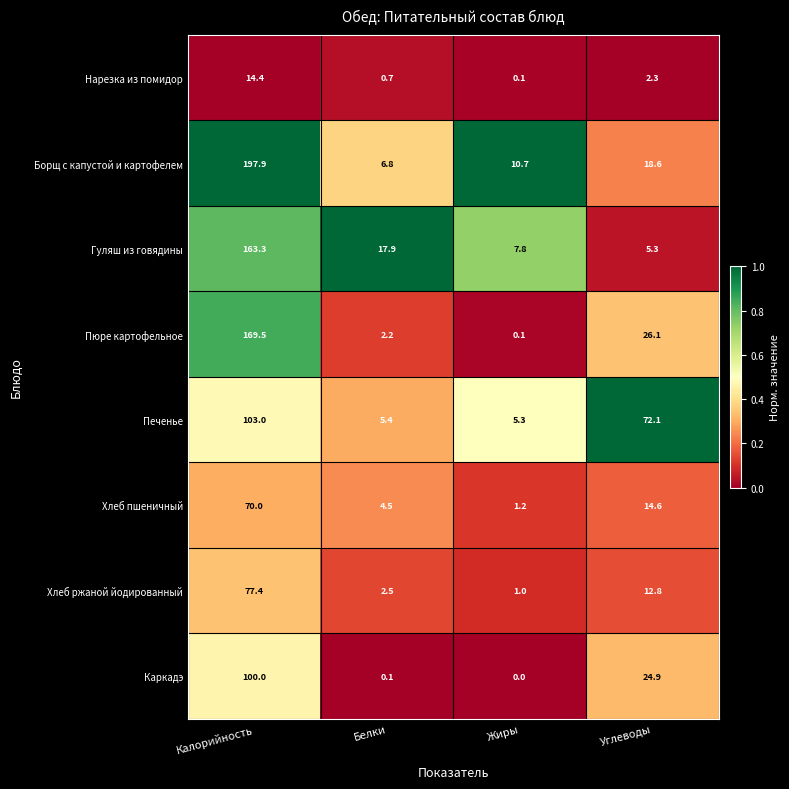

Which series has the largest total across all categories?

Борщ с капустой и картофелем